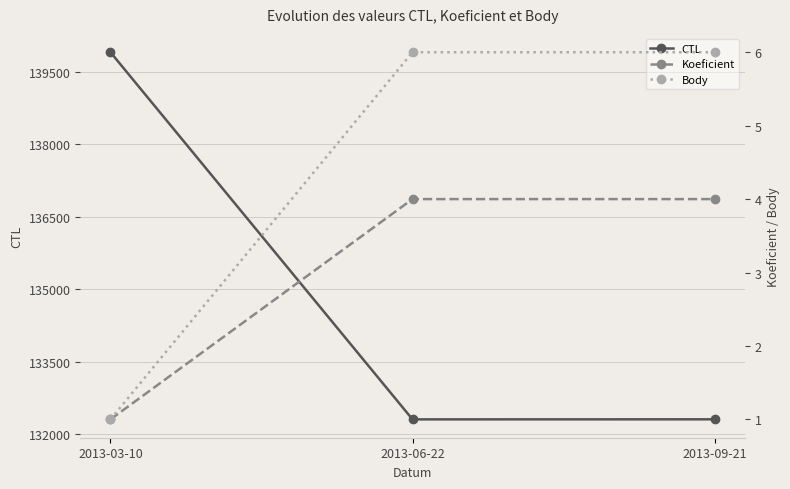

Reading left to right, what are all the values shown in this chart?

CTL: 2013-03-10=139909	2013-06-22=132304	2013-09-21=132305
Koeficient: 2013-03-10=1	2013-06-22=4	2013-09-21=4
Body: 2013-03-10=1	2013-06-22=6	2013-09-21=6